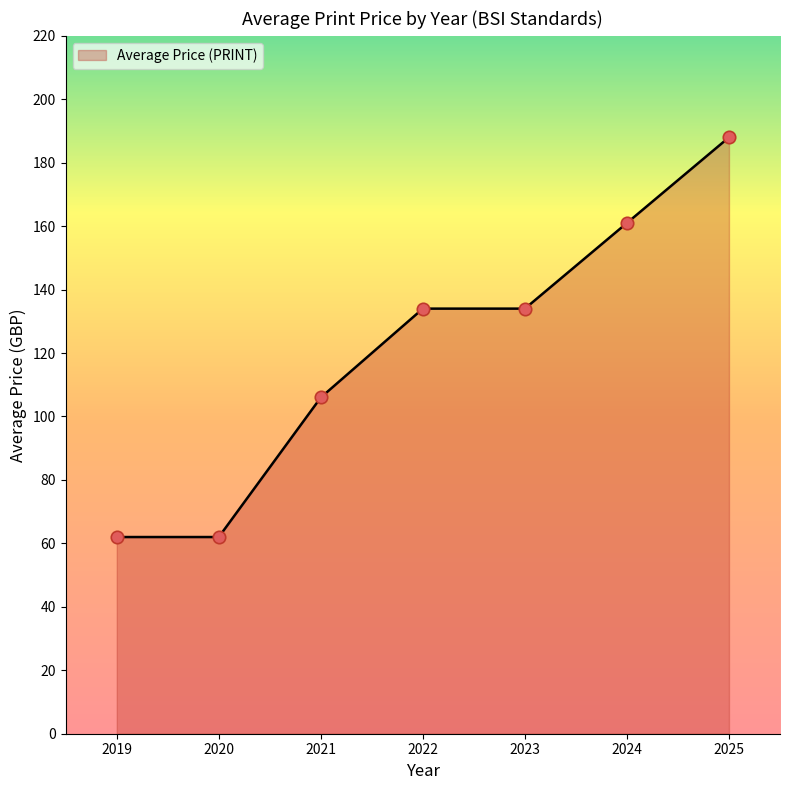

What is the ratio of the value at 2021 to the value at 2025?

0.6